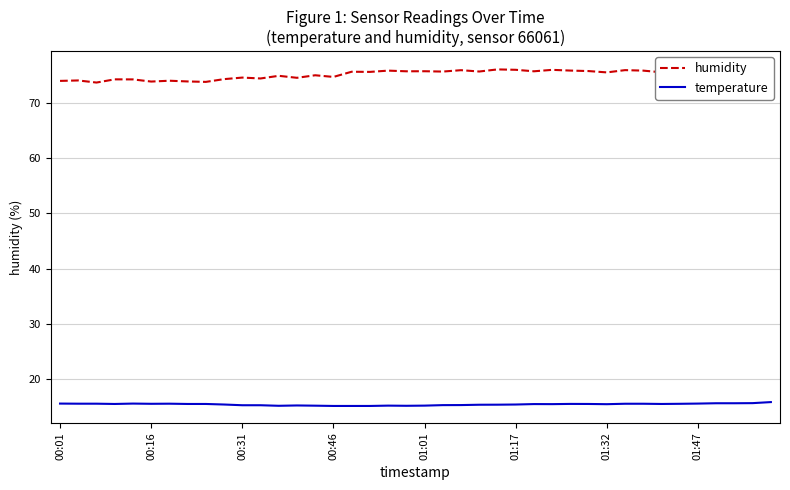

Rank the series by their maximum value, from lowest to highest.

temperature, humidity